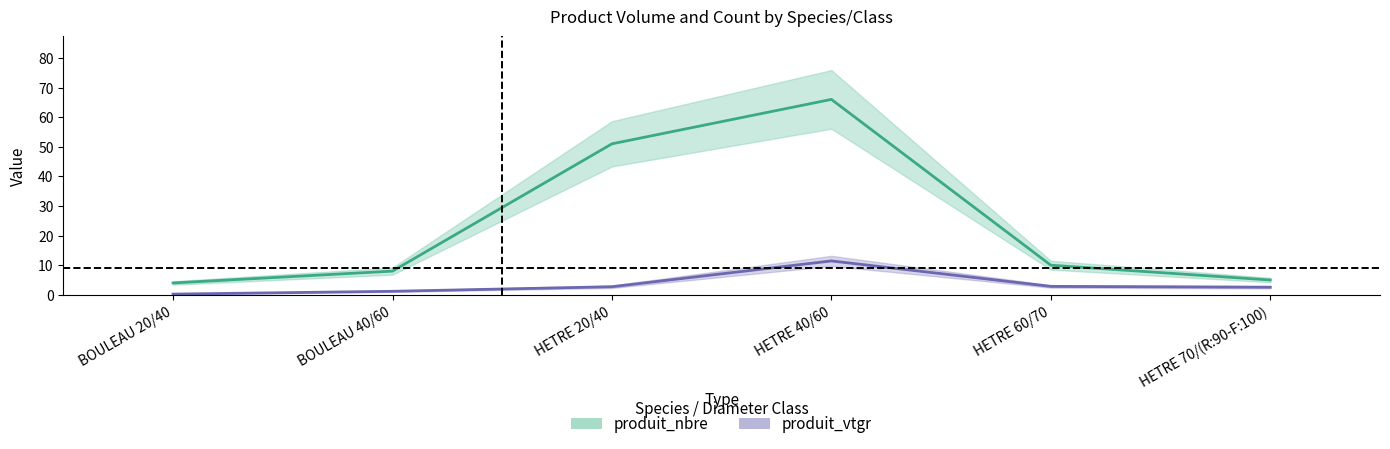

Reading left to right, what are all the values shown in this chart?

produit_nbre: 4.0	8.0	51.0	66.0	10.0	5.0
produit_vtgr: 0.2	1.2	2.7	11.4	2.8	2.6